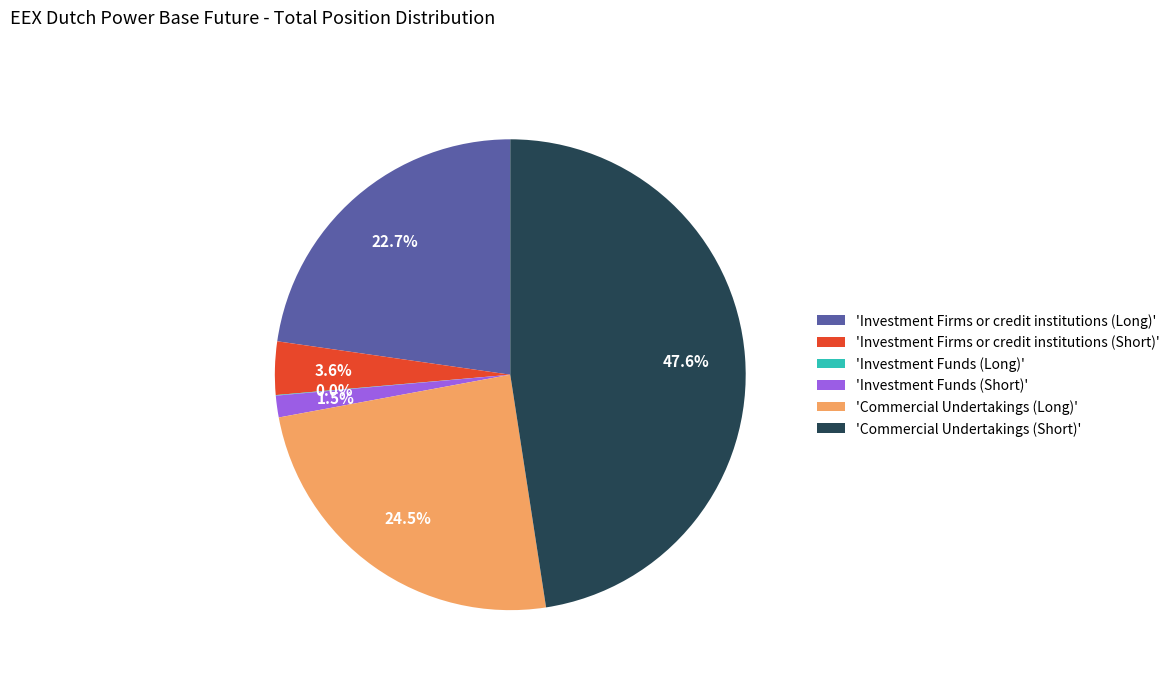

Combined, do 'Investment Firms or credit institutions (Short)' and 'Investment Funds (Short)' account for over 50%?

No